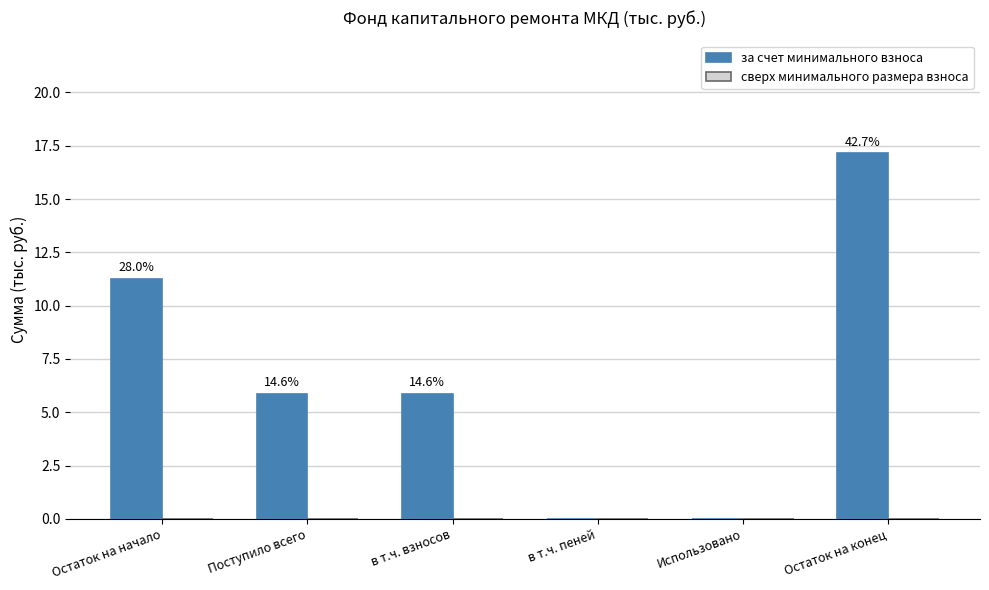

Which category has the highest value across all series?

Остаток на конец